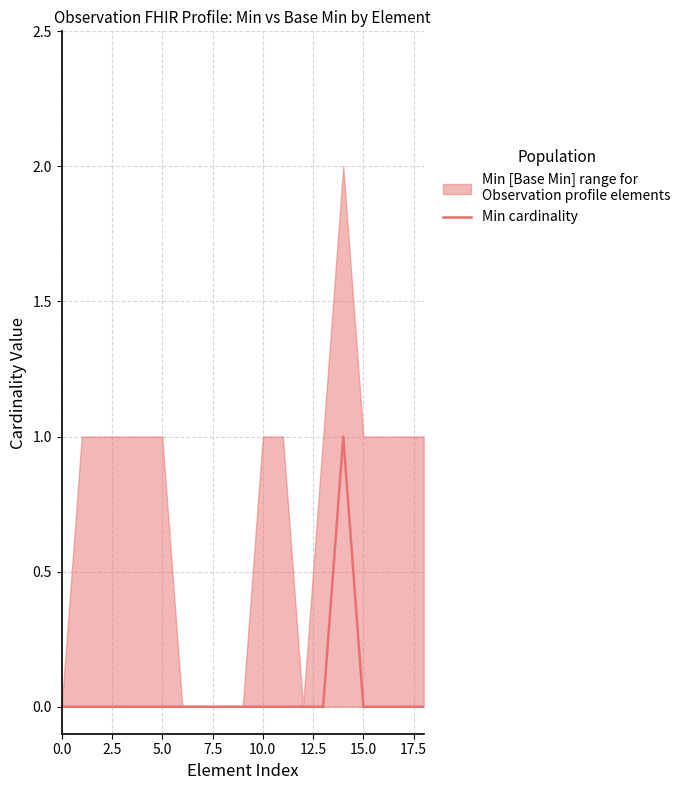

At which category does the data reach its first local peak?

14